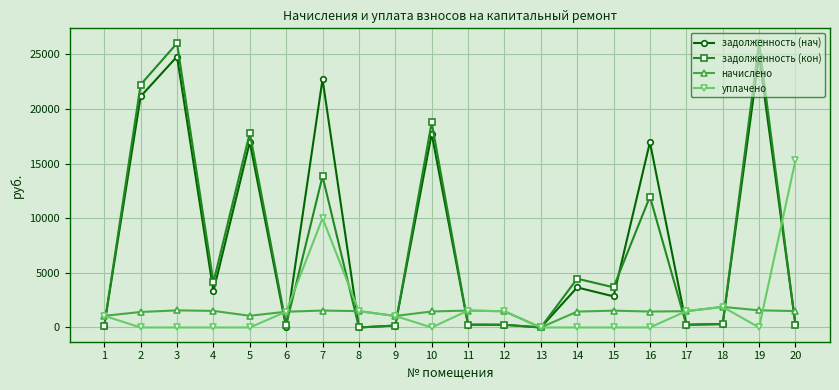

What is the greatest value displayed?

26068.7